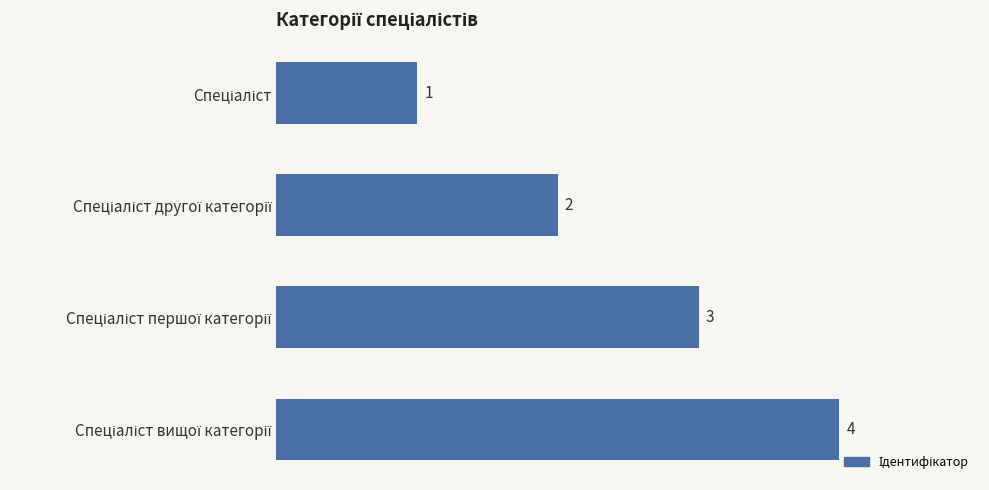

What is the difference between the maximum and minimum values?

3